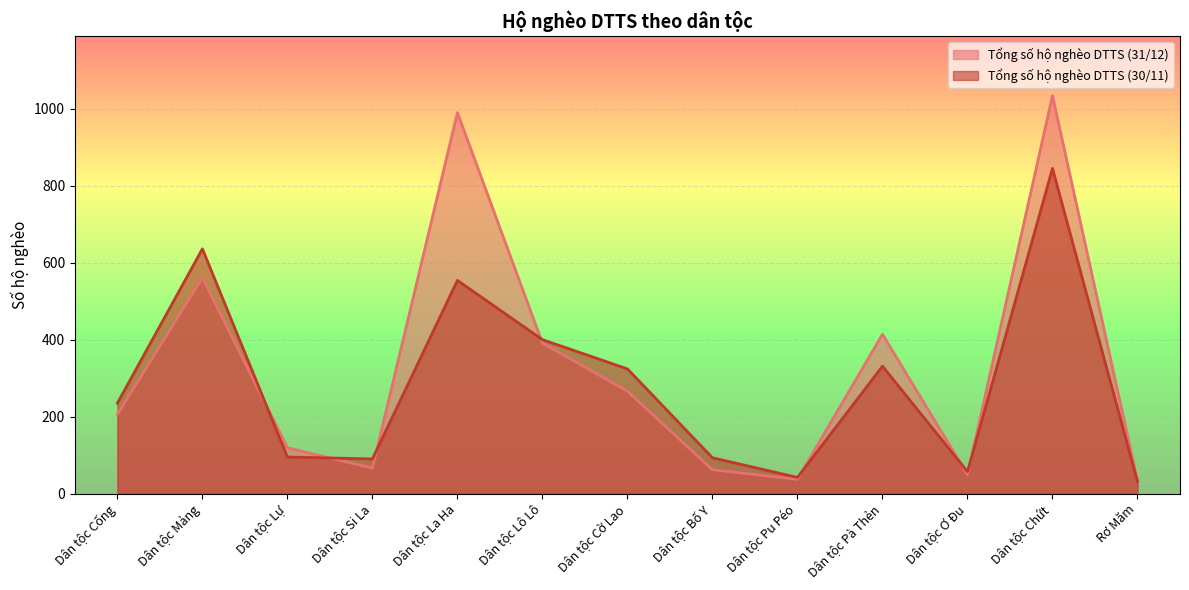

True or false: Tổng số hộ nghèo DTTS (30/11) has a value of 318 at Dân tộc La Ha.

False